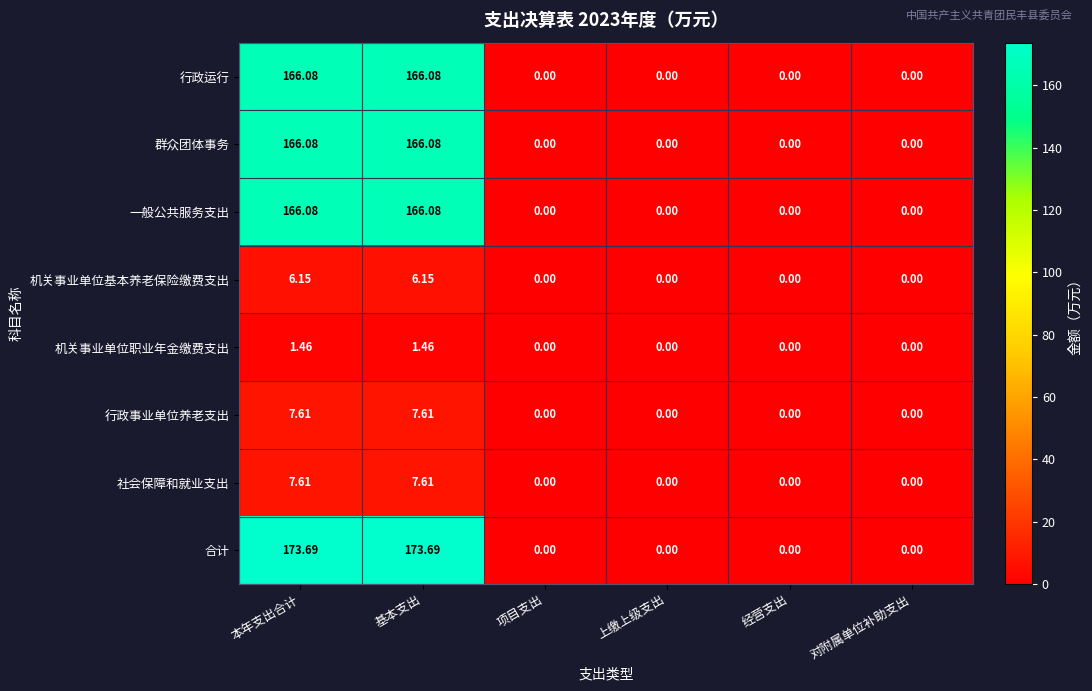

Which series has the largest range (max minus min)?

合计